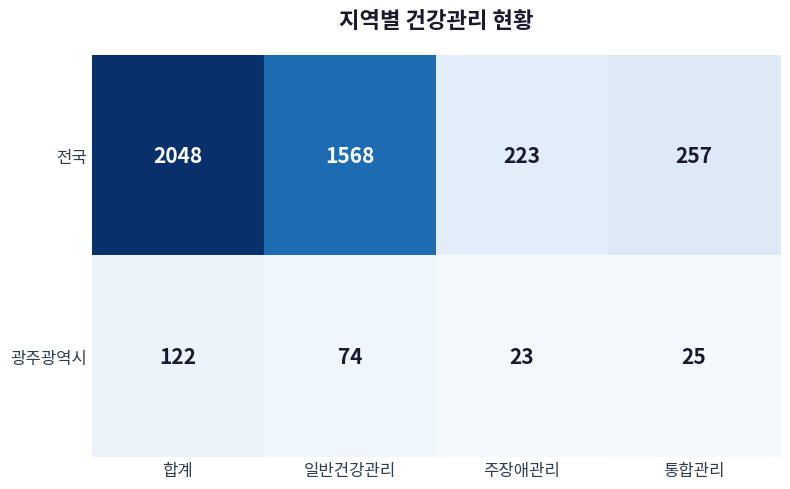

The 광주광역시 series shows 25 at 통합관리. True or false?

True